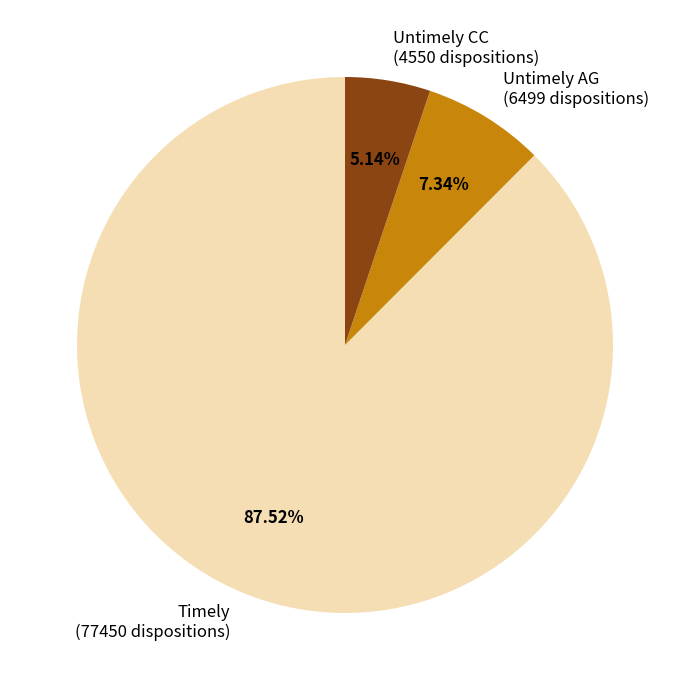

Which category accounts for the majority?

Timely (77450 dispositions)